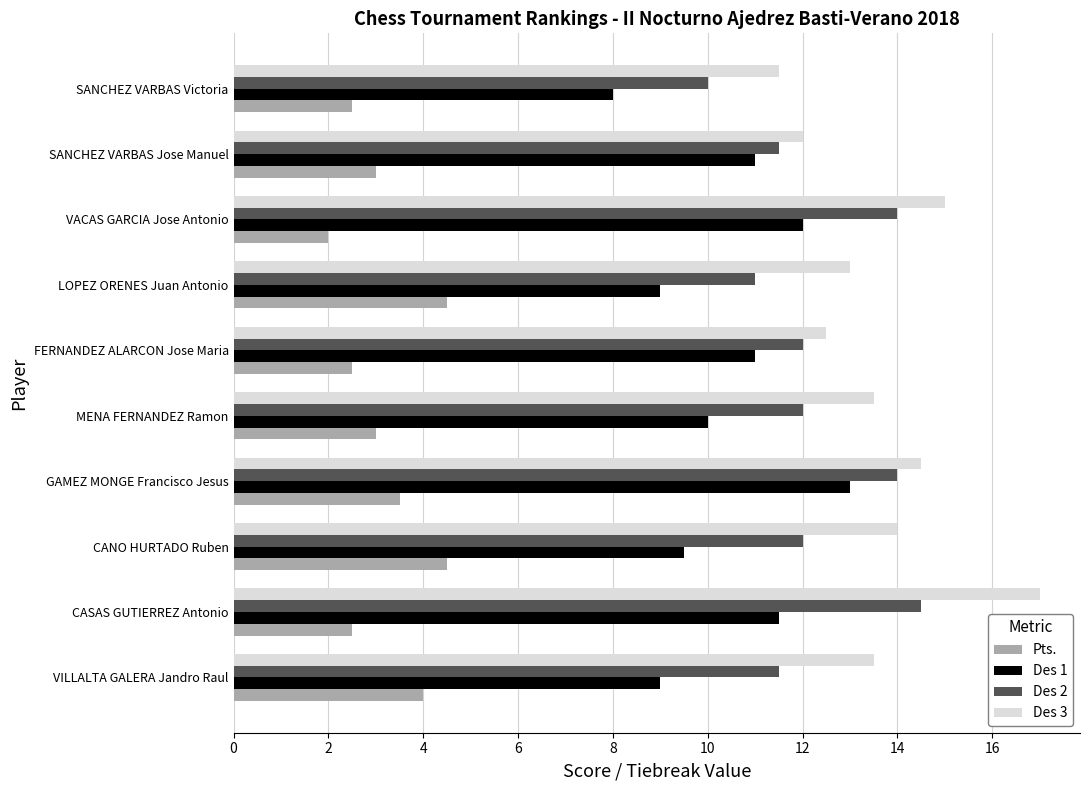

What are all the series names shown in the legend?

Pts., Des 1, Des 2, Des 3